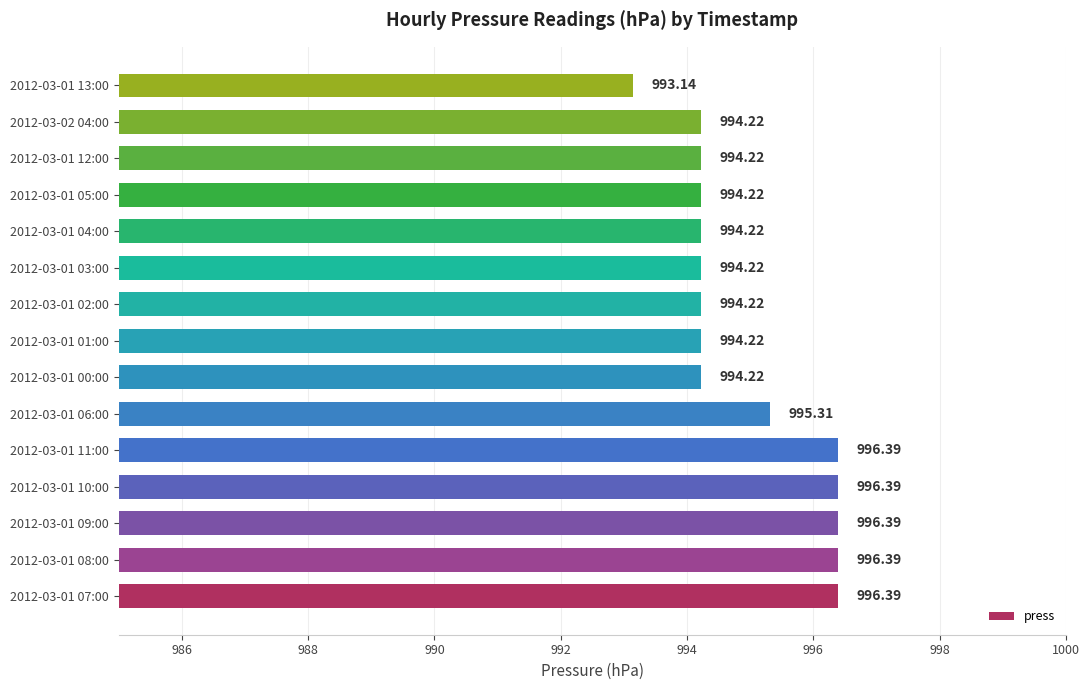

What is the difference between the maximum and second lowest values?

2.2